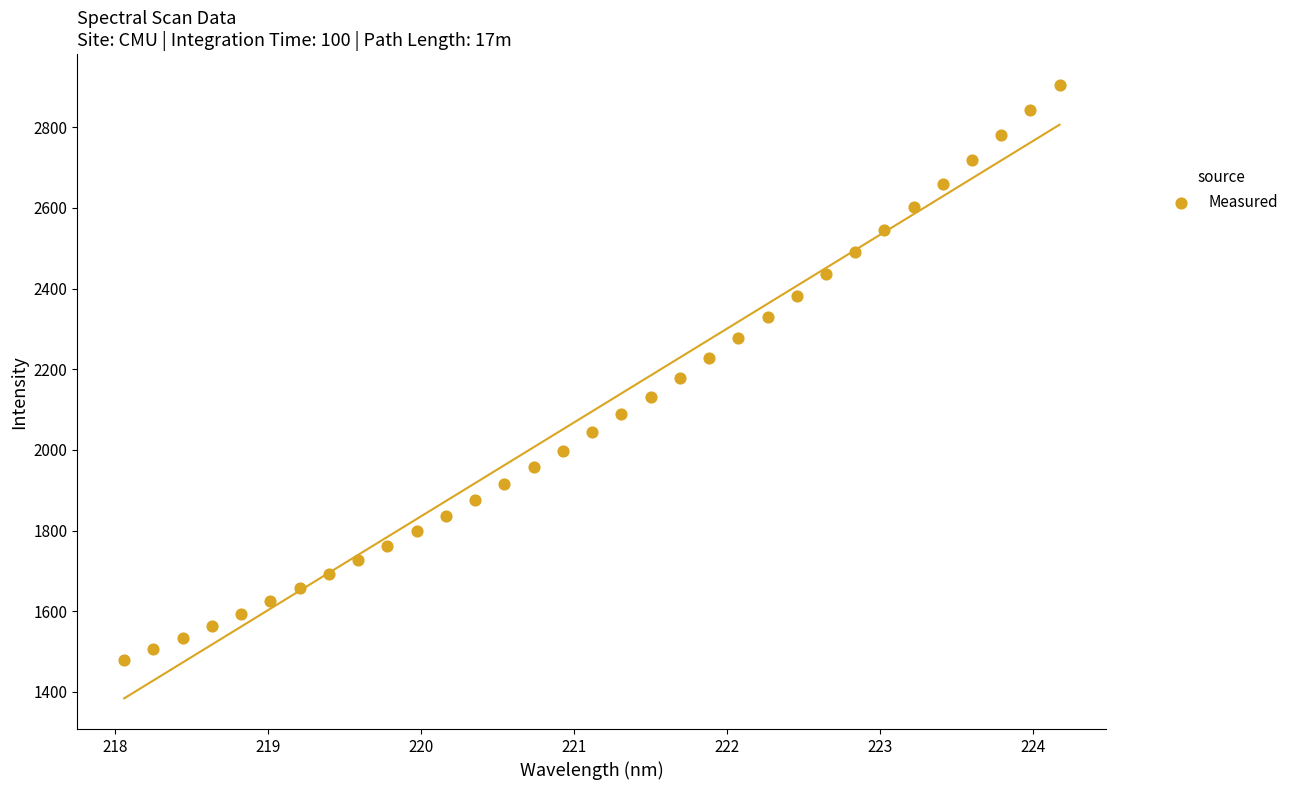

What is the range of Y values (max minus min)?

1426.3